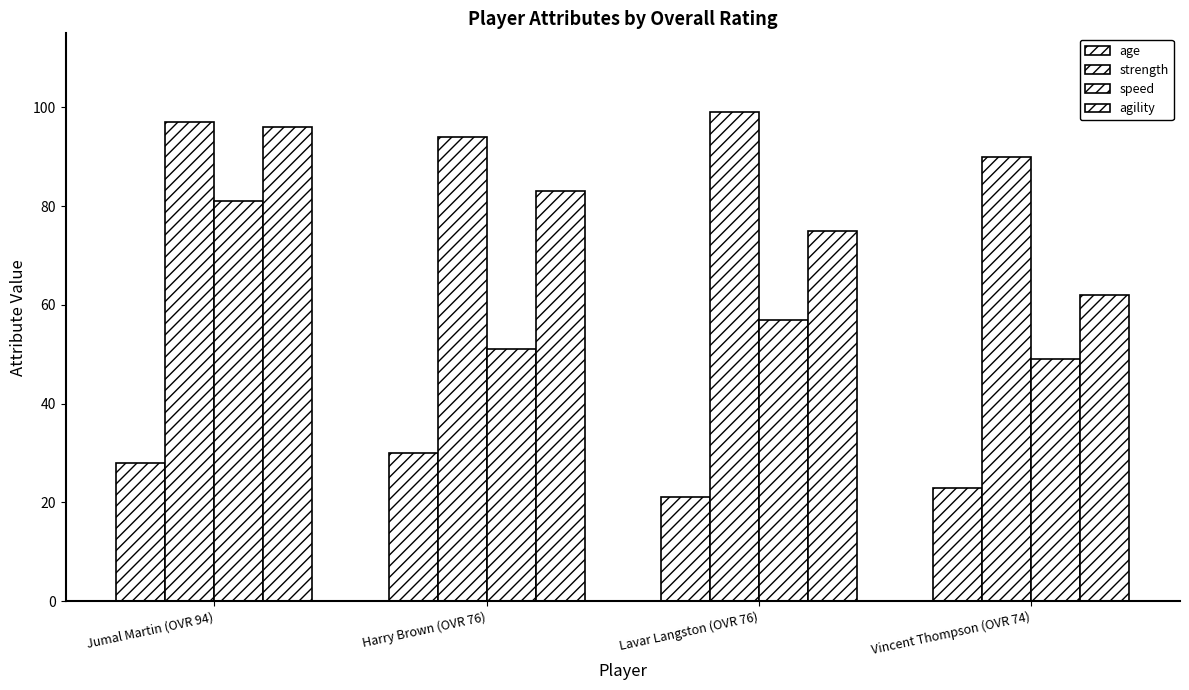

At which label does age reach its peak?

Harry Brown (OVR 76)